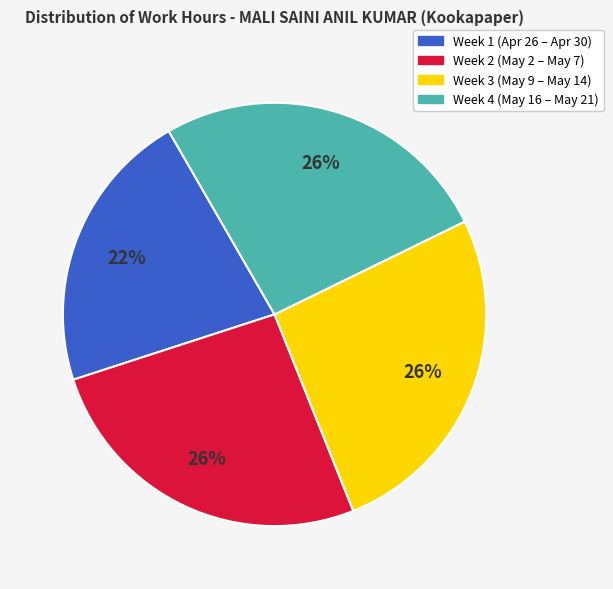

Does any single category account for the majority?

No